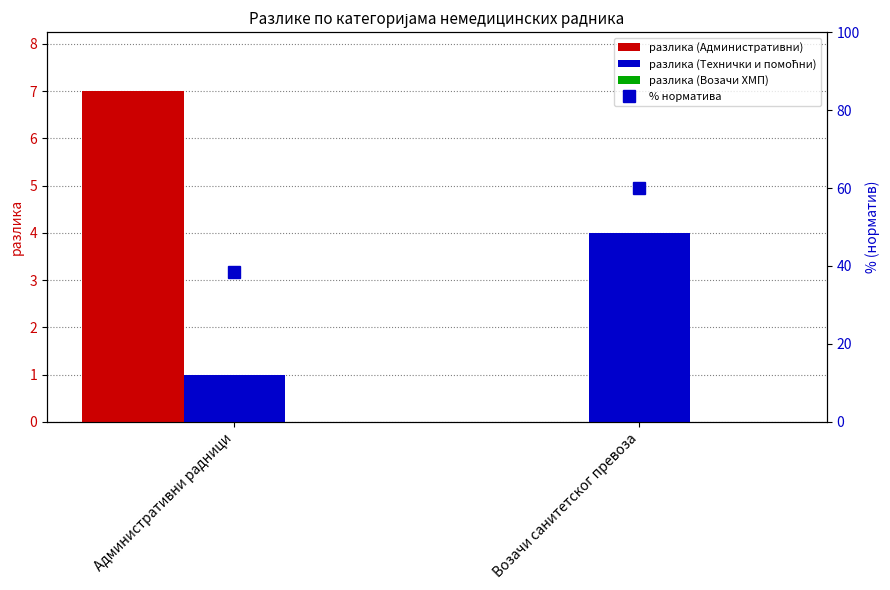

What is the difference between the maximum and minimum values in the разлика (Технички и помоћни) series?

3.0